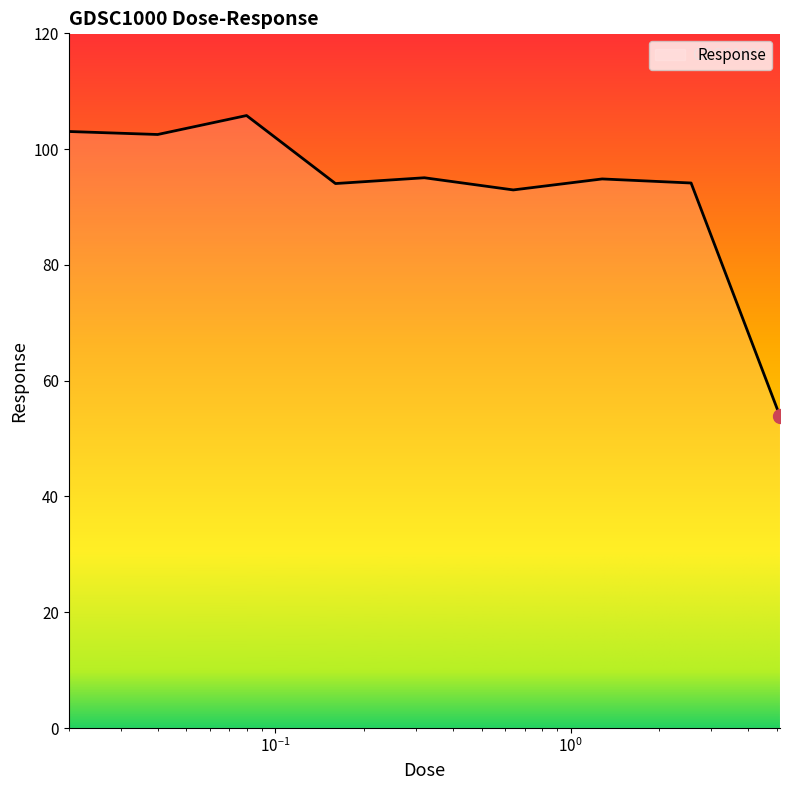

What is the smallest value displayed?

53.9